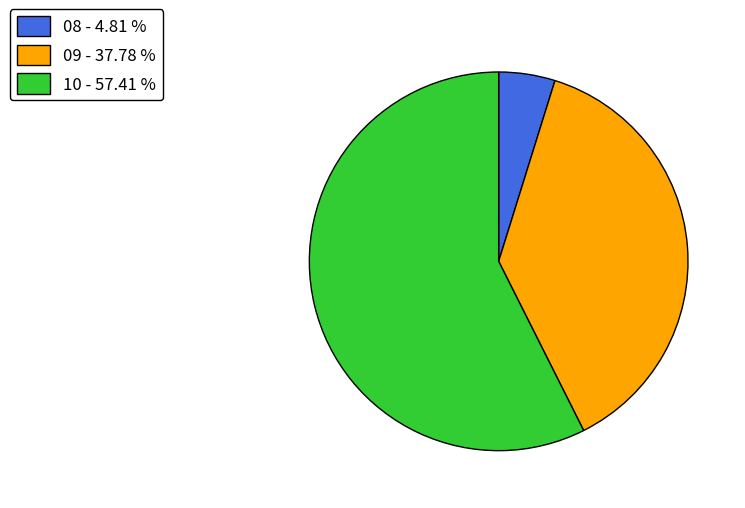

Do 08 and 10 together represent more than half of the pie?

Yes